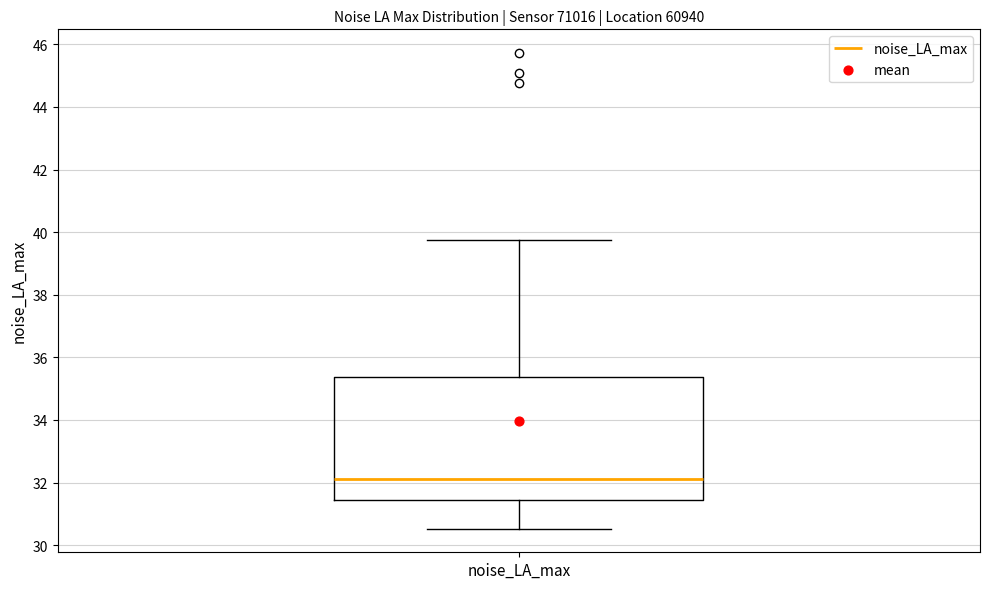

Read this box plot against the y-axis: the position of the median line, the range covered by the box, and the ends of both whiskers. The values are not printed on the chart, so give them approximately, as read against the axis.

median 32.2, box 31.4 to 35.4, whiskers 30.6 to 39.8